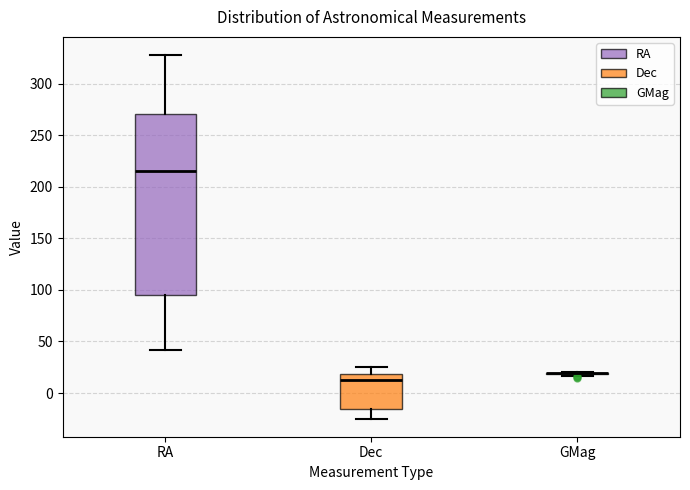

Reading left to right, transcribe this box plot: for each box, give where its median line is, the range the box spans, and where its two whiskers end, as read against the y-axis. The values are not printed on the chart, so give them approximately, as read against the axis.

RA: median 215, box 95 to 270, whiskers 40 to 330
Dec: median 15, box -15 to 20, whiskers -25 to 25
GMag: box collapsed to a line at 20, whiskers 15 to 20